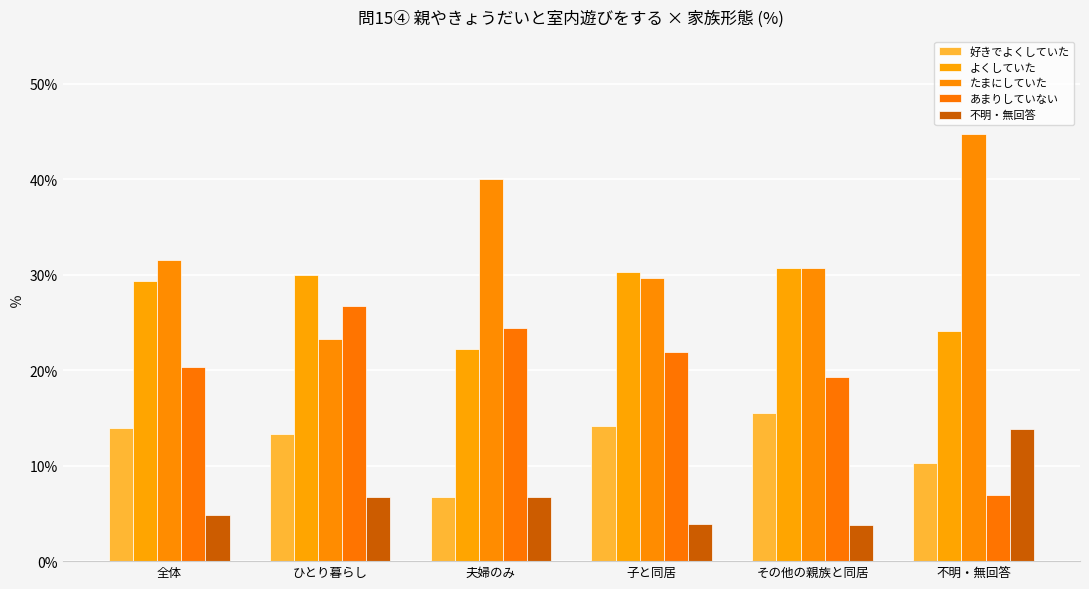

What is the sum of all たまにしていた values?

200.1